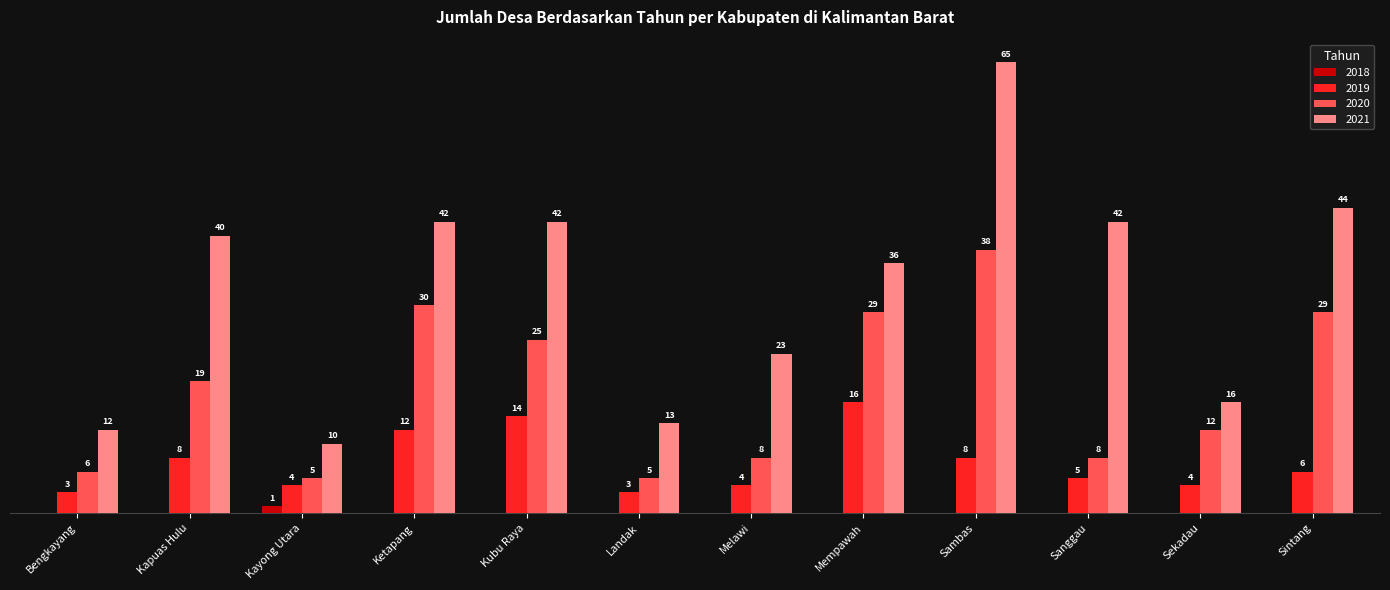

Which category has the highest value in the 2020 series?

Sambas